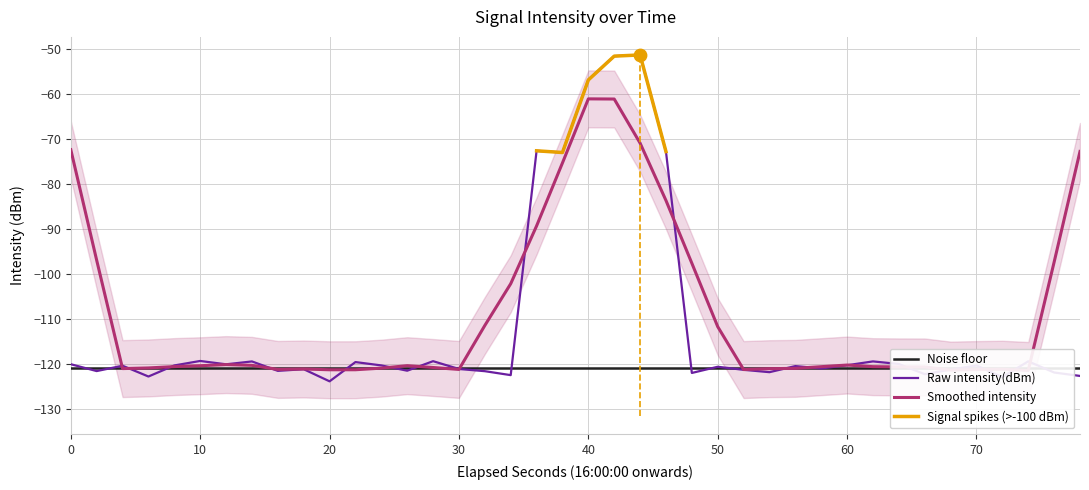

What is the lowest value of the Raw intensity(dBm) series?

-123.9